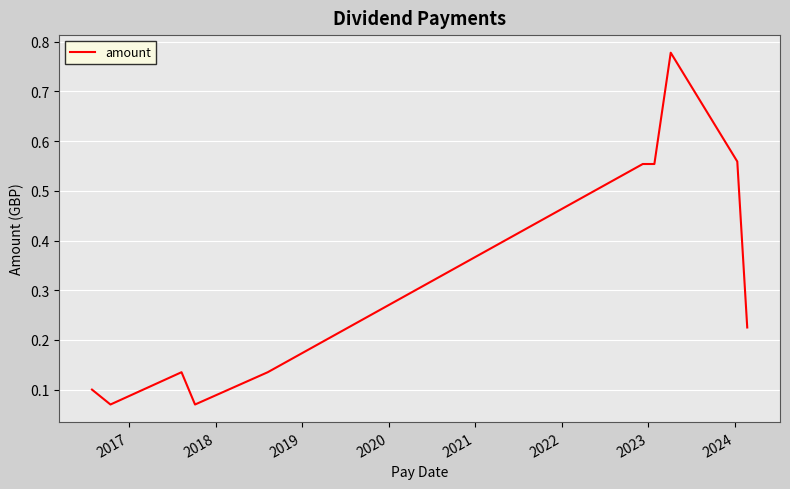

What is the difference between the maximum and minimum values?

0.7